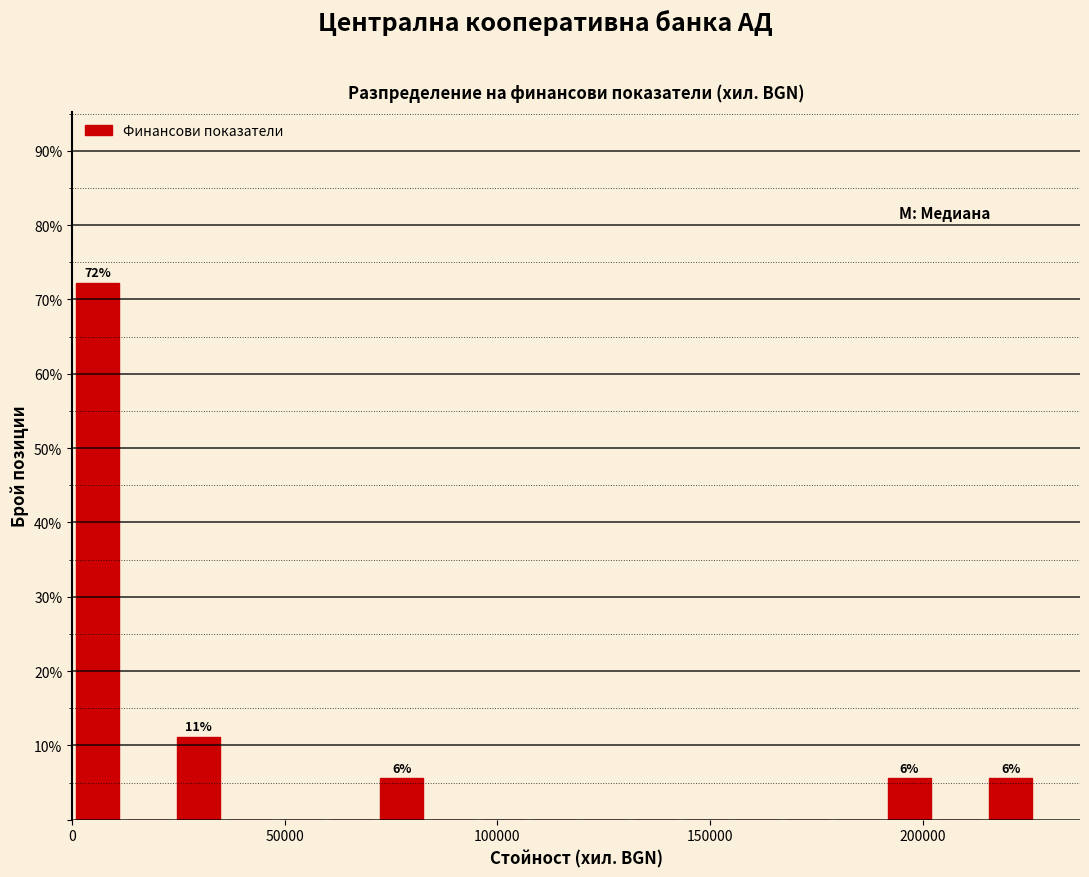

Around what value on the x-axis is the tallest bar? Give the approximate position of its centre, as read against the axis.

5000